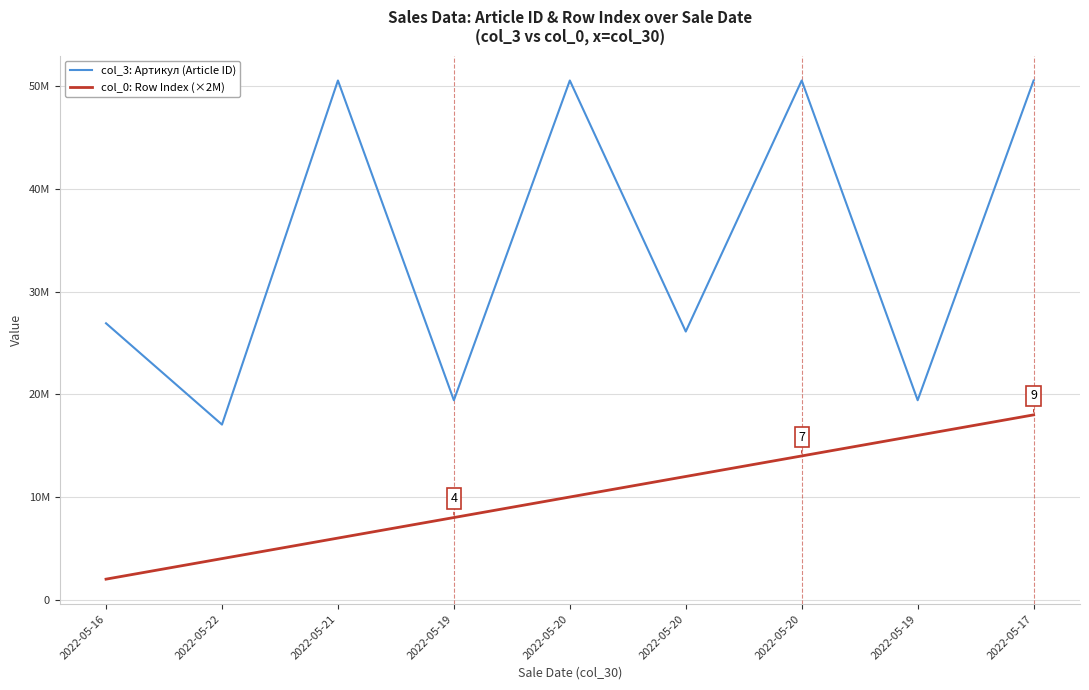

What are all the series names shown in the legend?

col_3: Артикул (Article ID), col_0: Row Index (×2M)